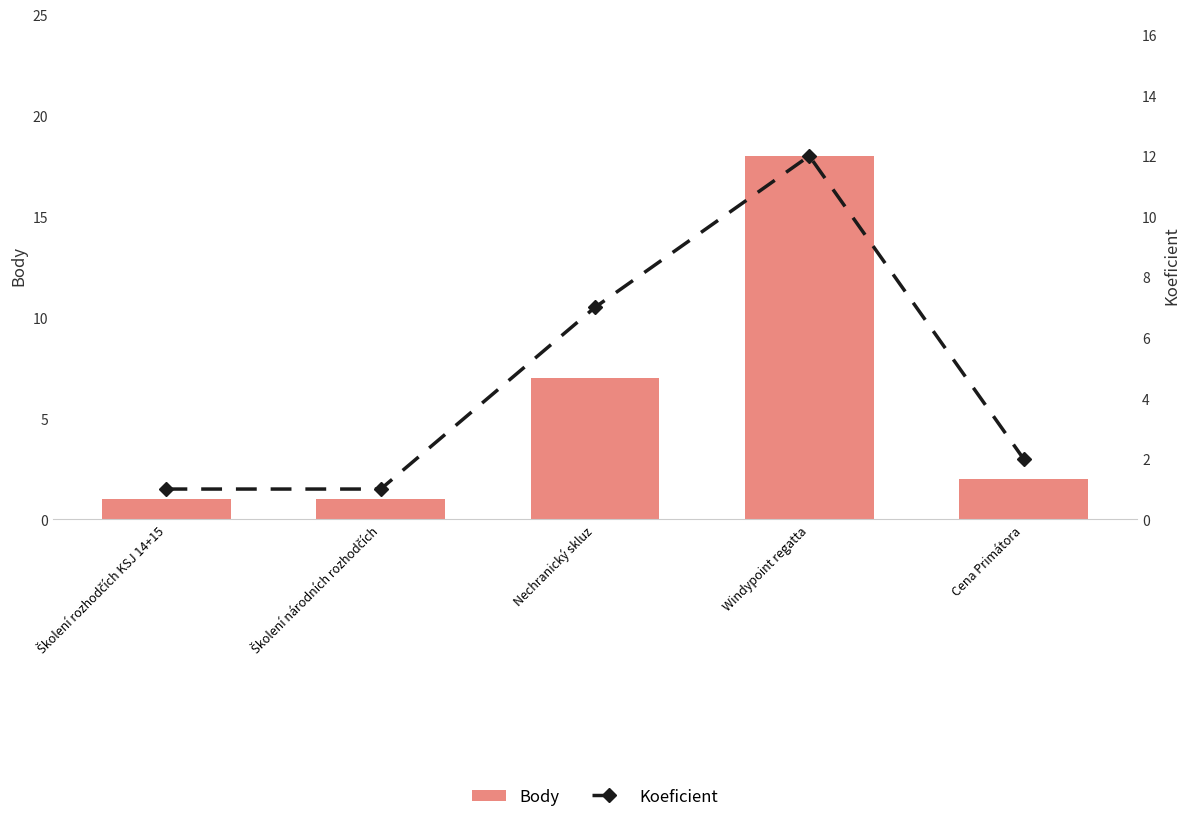

Reading left to right, what are all the values shown in this chart?

Body: Školení rozhodčích KSJ 14+15=1	Školení národních rozhodčích=1	Nechranický skluz=7	Windypoint regatta=18	Cena Primátora=2
Koeficient: Školení rozhodčích KSJ 14+15=1	Školení národních rozhodčích=1	Nechranický skluz=7	Windypoint regatta=12	Cena Primátora=2